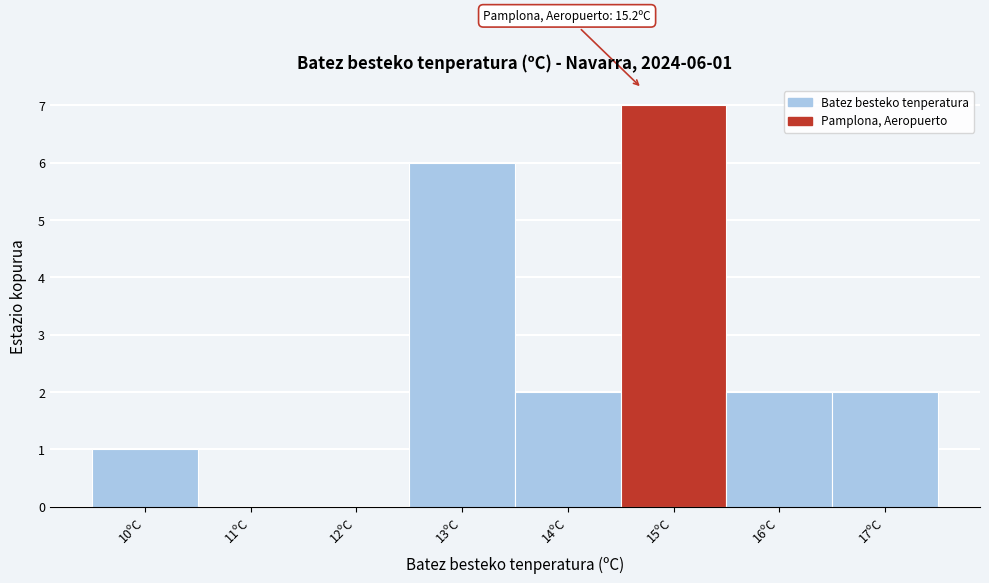

Reading right to left, extract all data points from this chart.

17ºC=2	16ºC=2	15ºC=7	14ºC=2	13ºC=6	12ºC=0	11ºC=0	10ºC=1